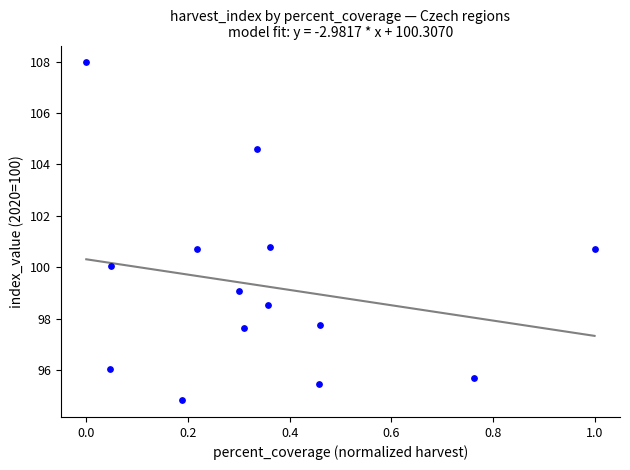

What is the range of Y values (max minus min)?

13.1